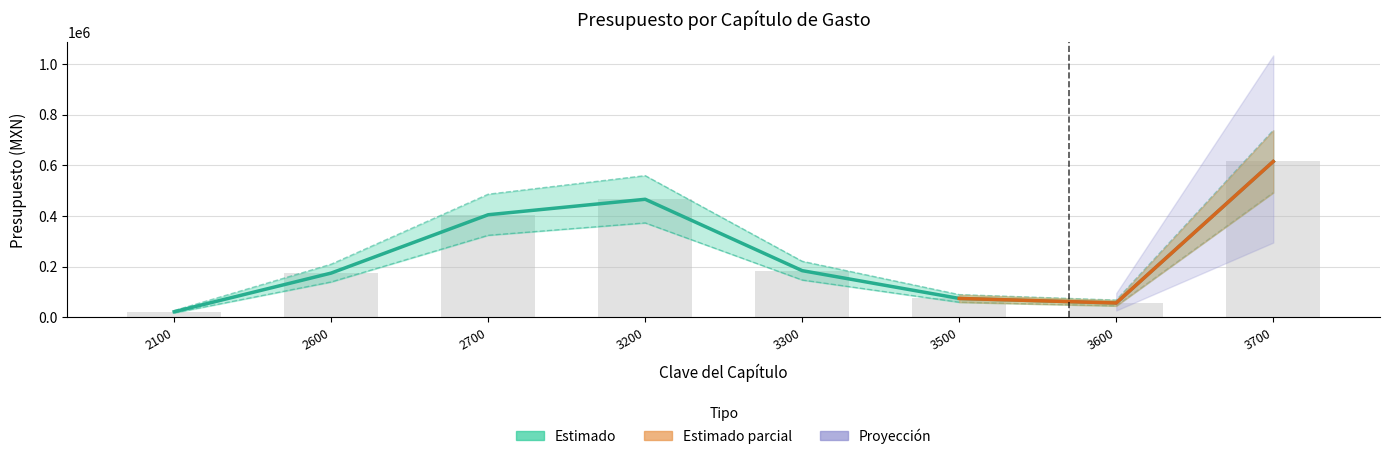

At which label does the data first exceed 184500?

2700